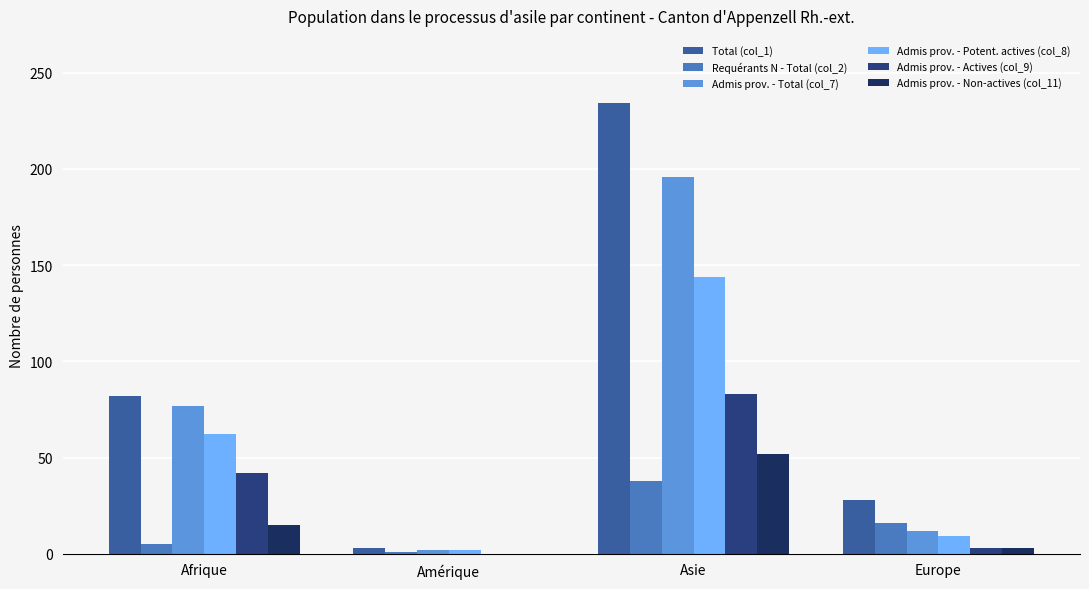

How many groups of bars are there?

4